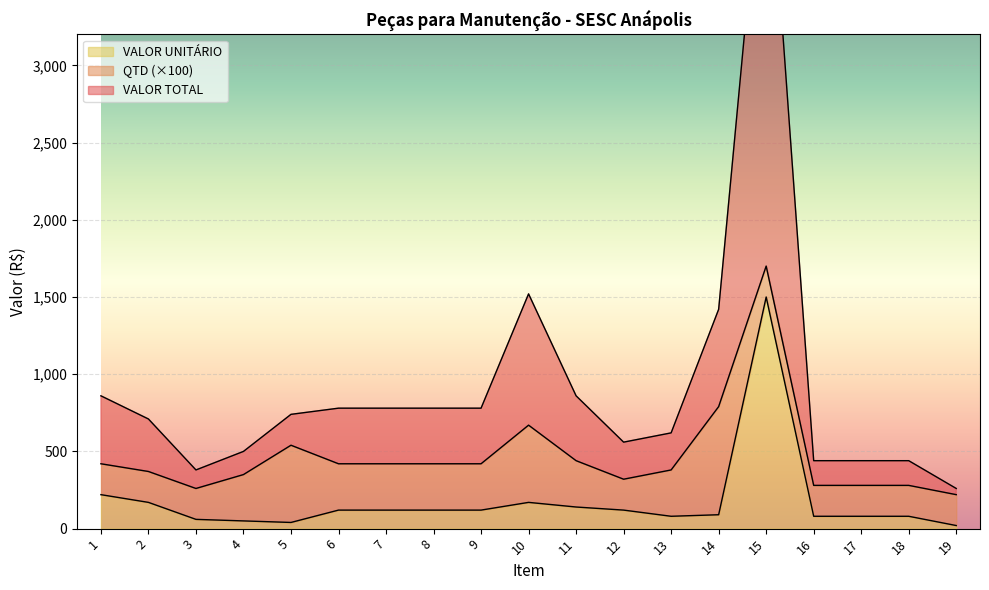

List the labels in order of VALOR UNITÁRIO value, largest first.

15, 1, 2, 10, 11, 6, 7, 8, 9, 12, 14, 13, 16, 17, 18, 3, 4, 5, 19